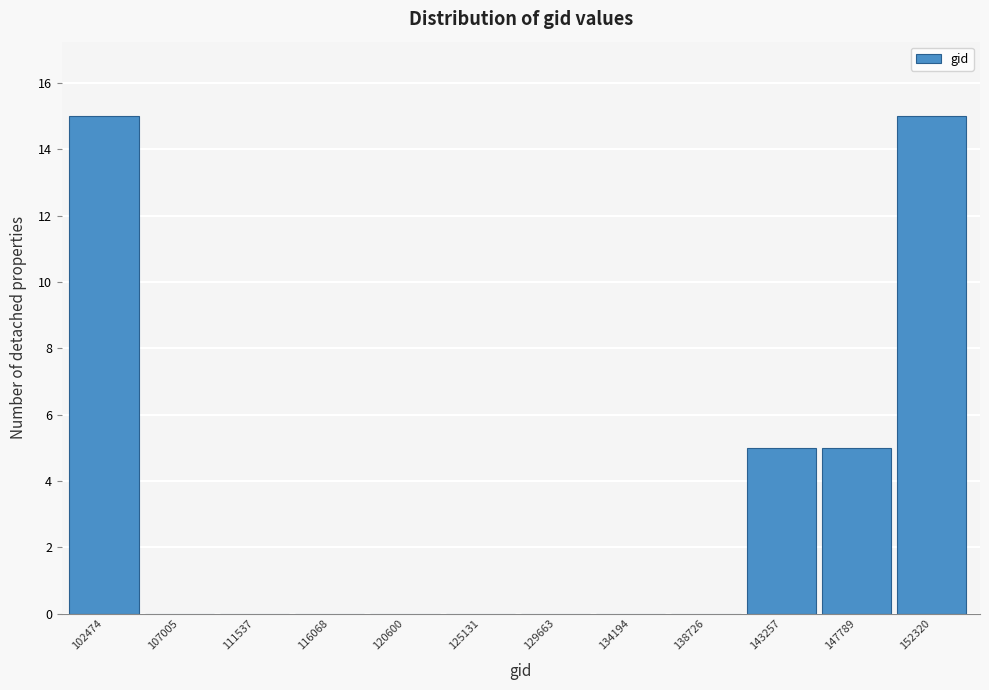

Reading right to left, what are all the values shown in this chart?

152320=15	147789=5	143257=5	138726=0	134194=0	129663=0	125131=0	120600=0	116068=0	111537=0	107005=0	102474=15